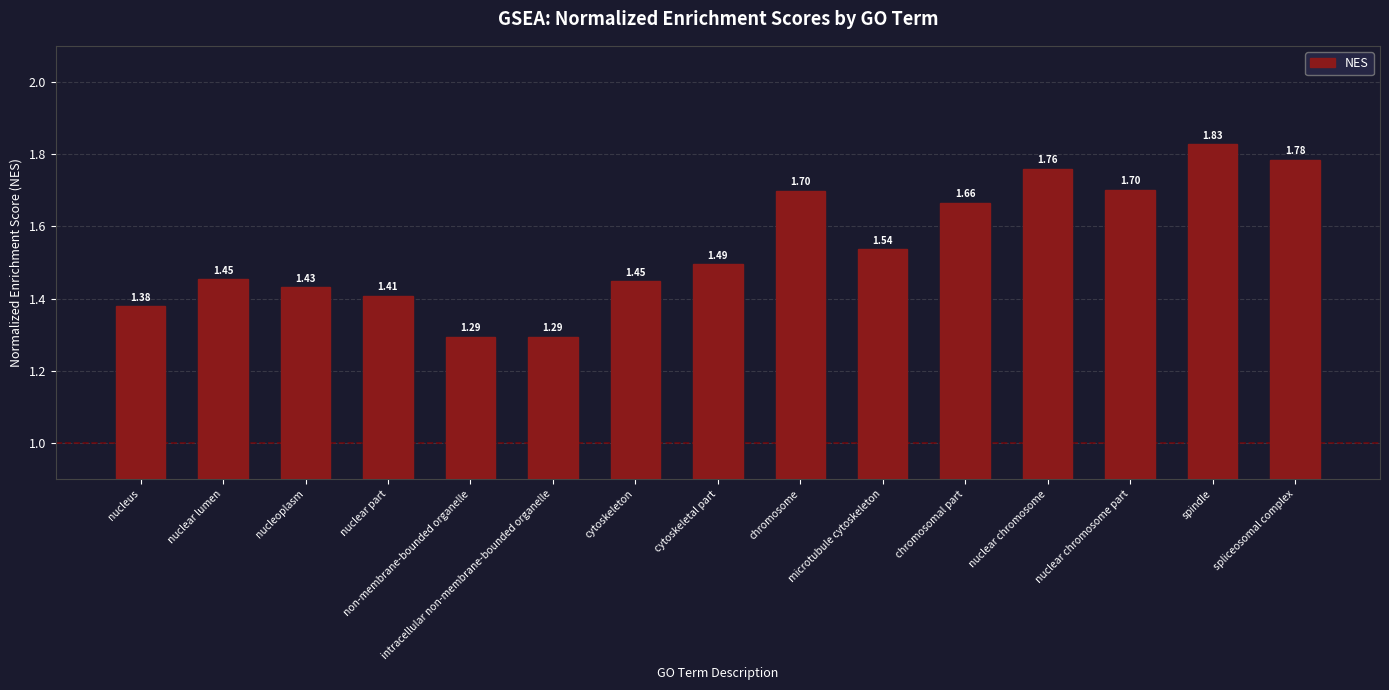

What is the value of the 6th bar from the left?

1.3